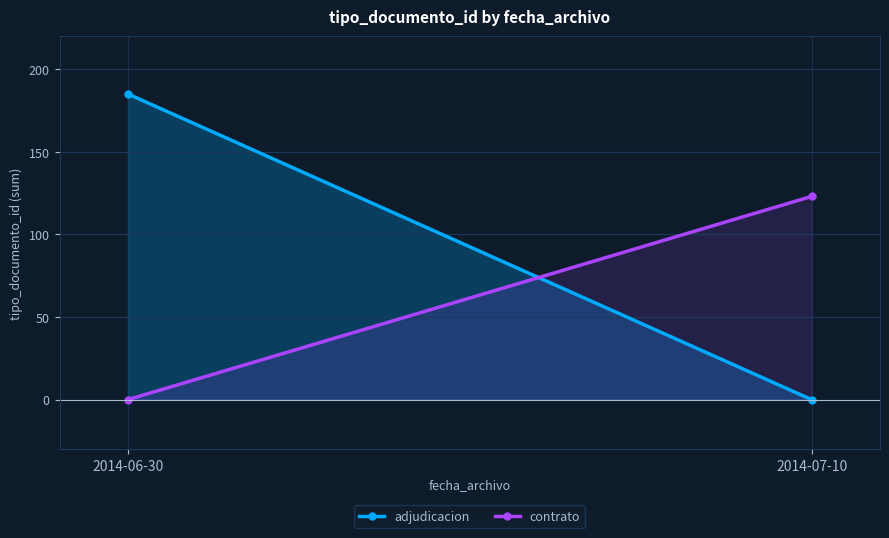

Where is contrato nearest to the value 61?

2014-06-30